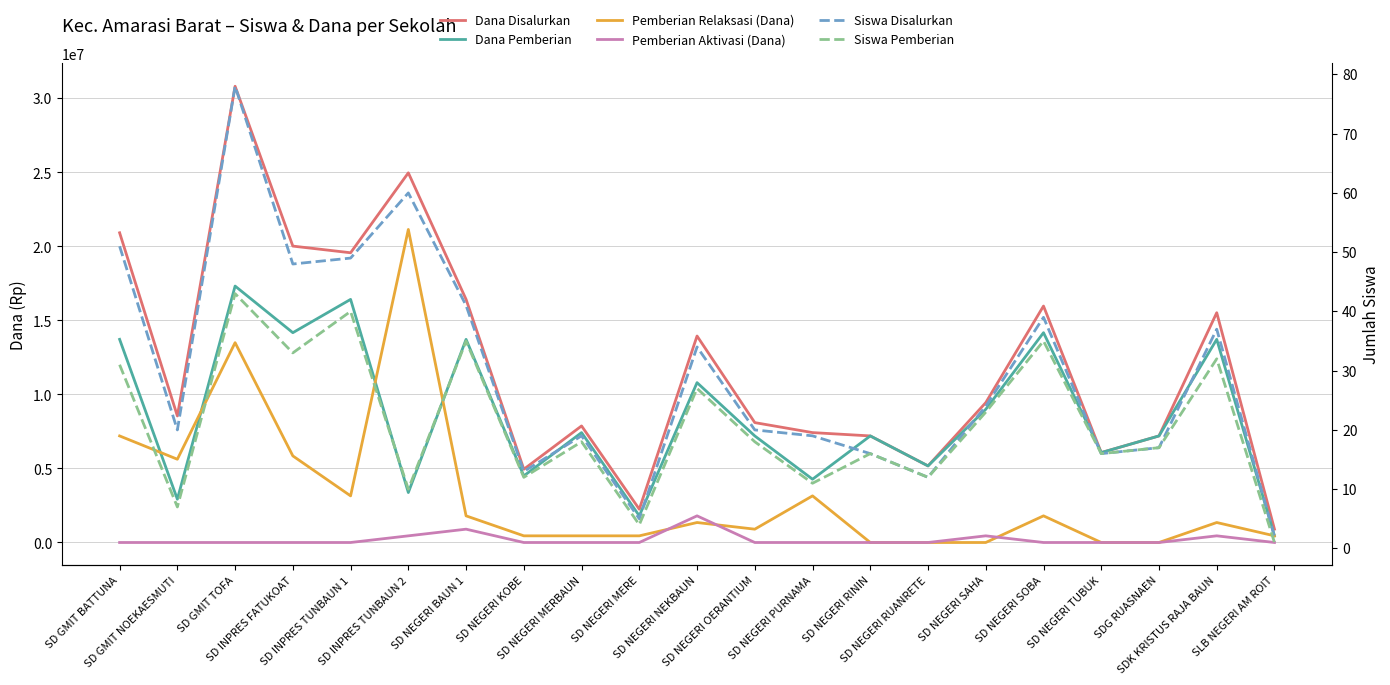

True or false: Siswa Pemberian has a value of 10 at SD NEGERI OERANTIUM.

False